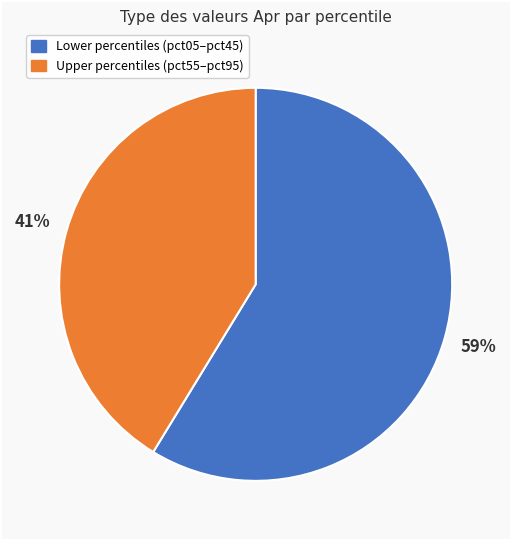

True or false: Upper percentiles (pct55–pct95) accounts for 28% of the total.

False